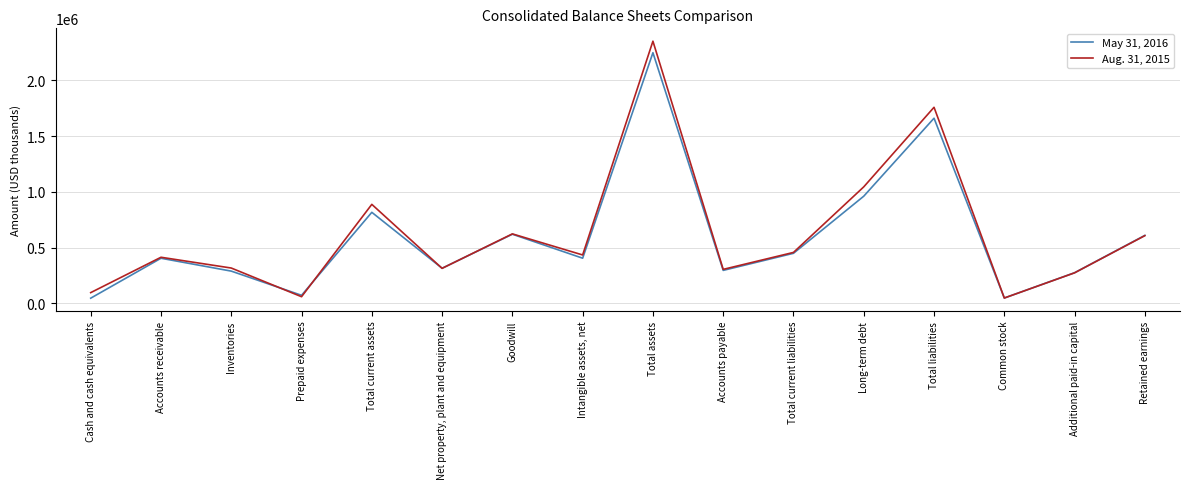

In Aug. 31, 2015, how many points are higher than both neighbors (excluding endpoints)?

5